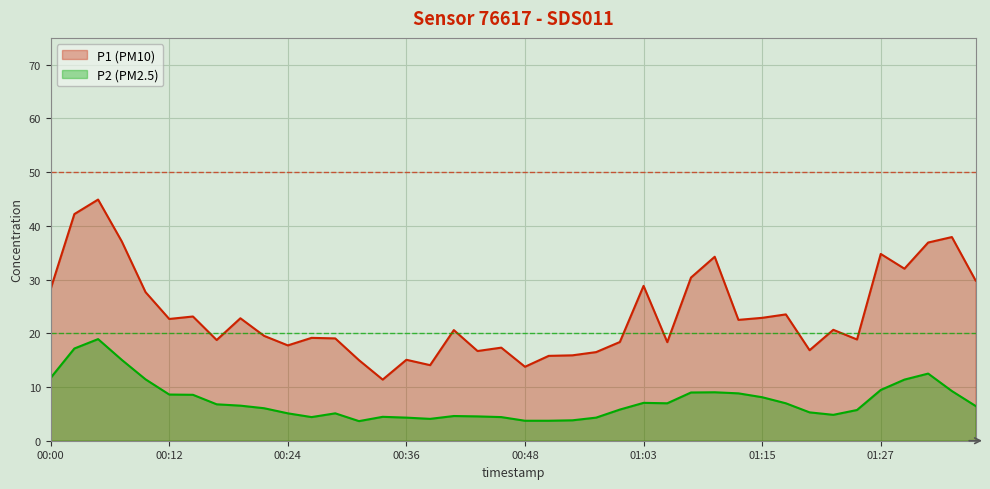

True or false: P2 and P1 cross at least once.

False